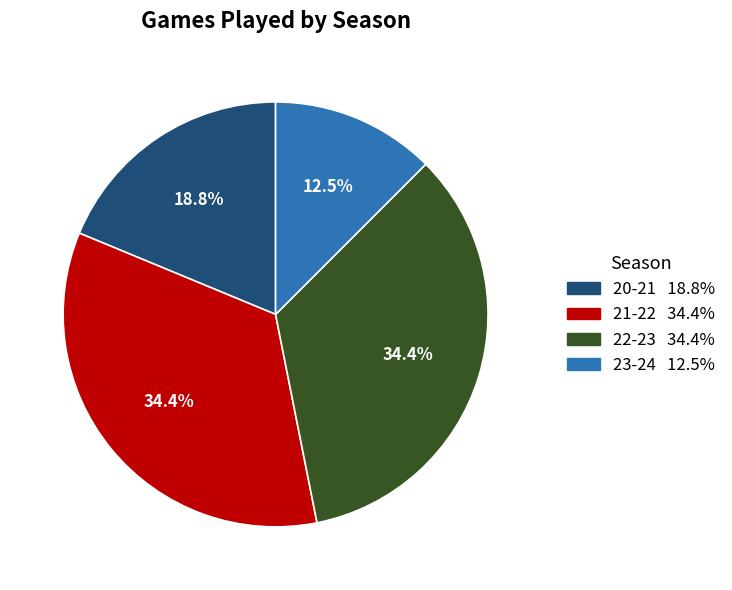

Which category has the smallest portion of the pie?

23-24